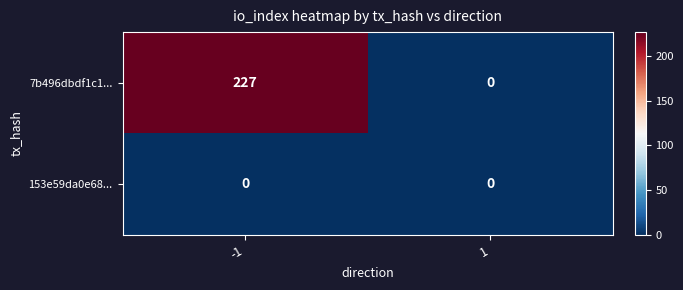

List the series in order of their overall mean, highest first.

7b496dbdf1c1..., 153e59da0e68...